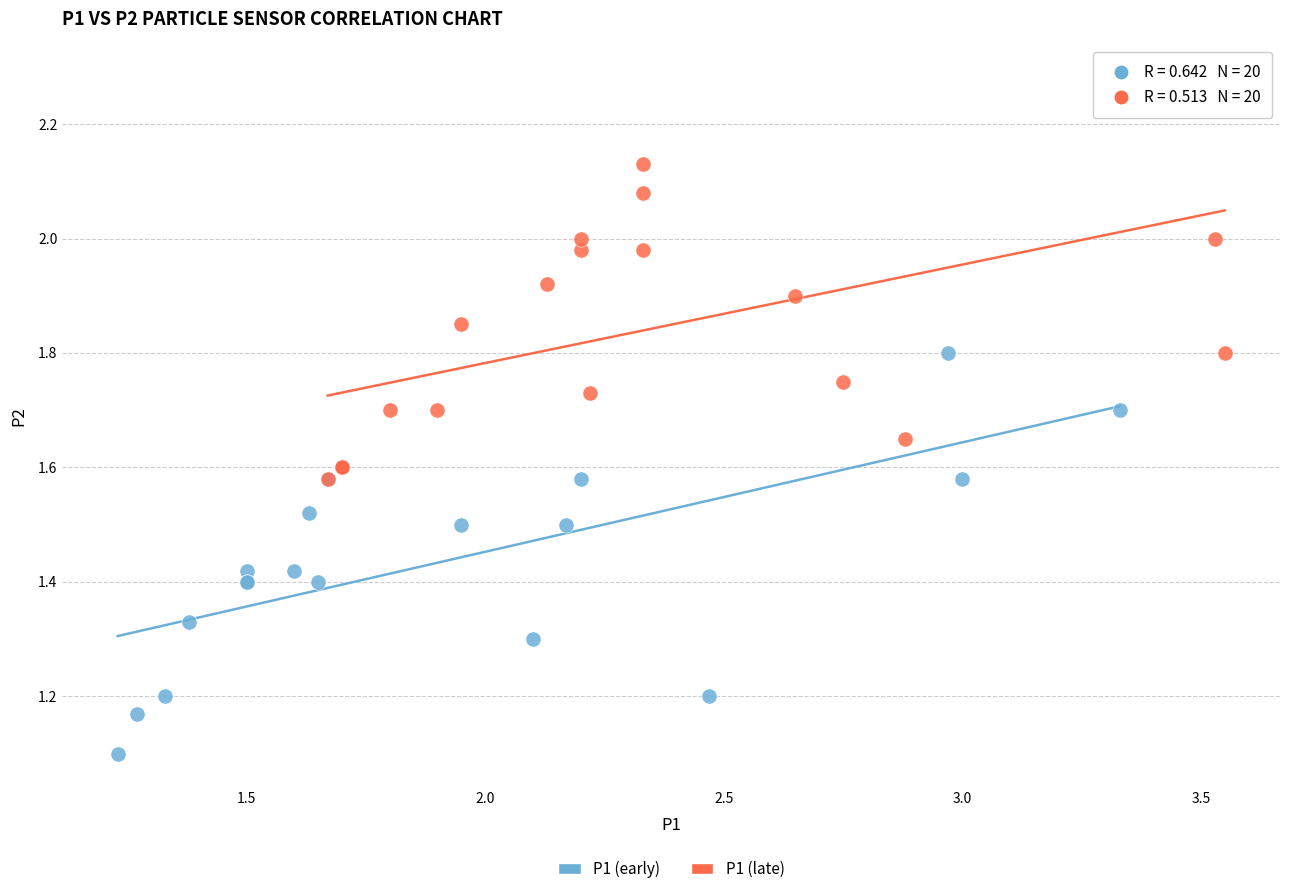

Which series reaches the maximum Y coordinate?

P1 (late)